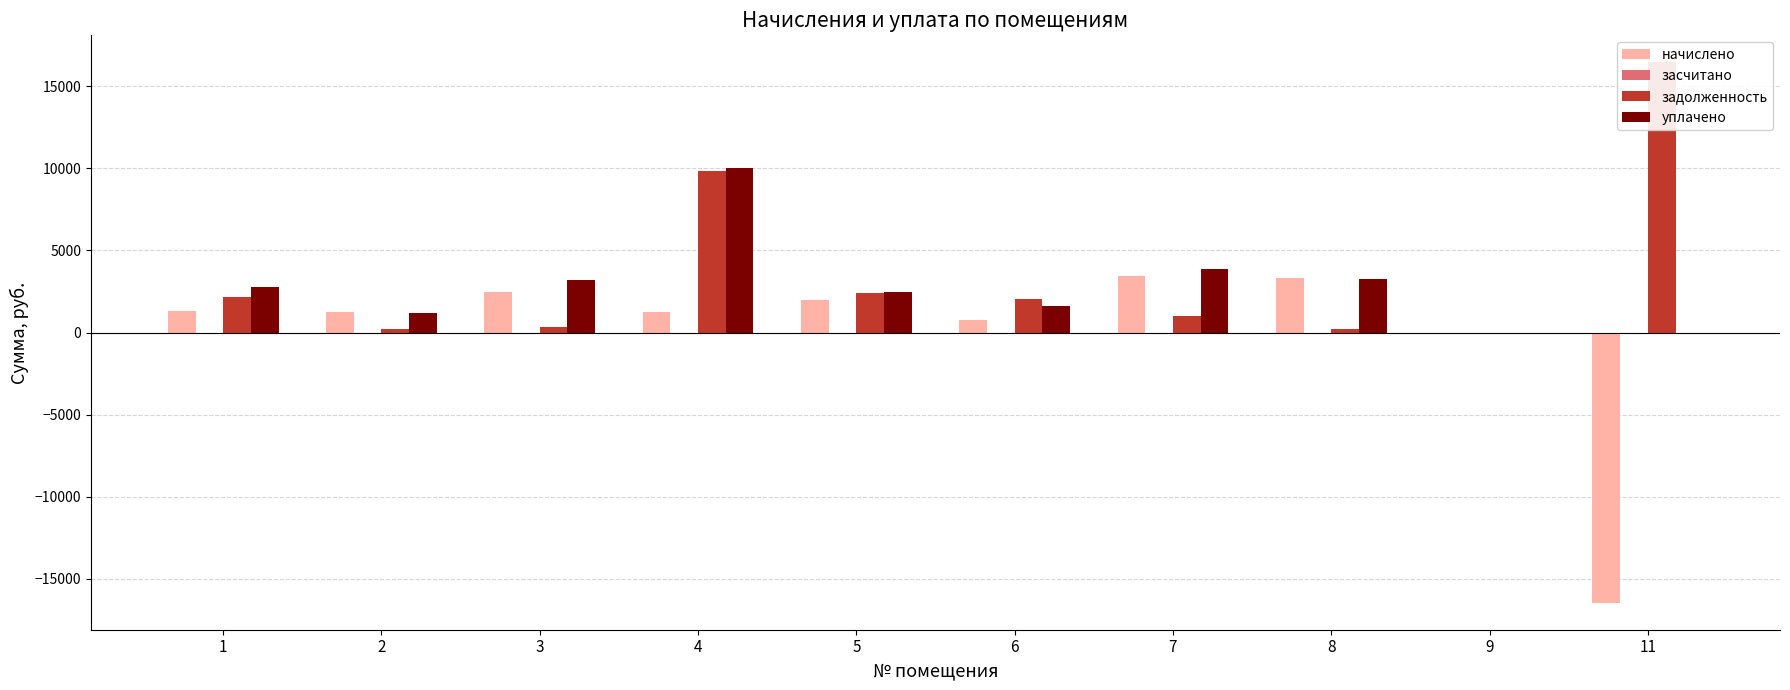

Reading left to right, extract all data points from this chart.

начислено: 1287.0	1263.6	2457.0	1263.6	2000.7	784.4	3447.6	3311.1	0.0	-16463.5
засчитано: 0.0	0.0	0.0	0.0	0.0	0.0	0.0	0.0	0.0	0.0
задолженность: 2186.1	201.8	357.2	9817.4	2418.4	2034.3	1002.5	203.1	0.0	16463.5
уплачено: 2785.7	1209.9	3193.8	10028.0	2499.6	1591.8	3880.0	3251.4	0.0	0.0